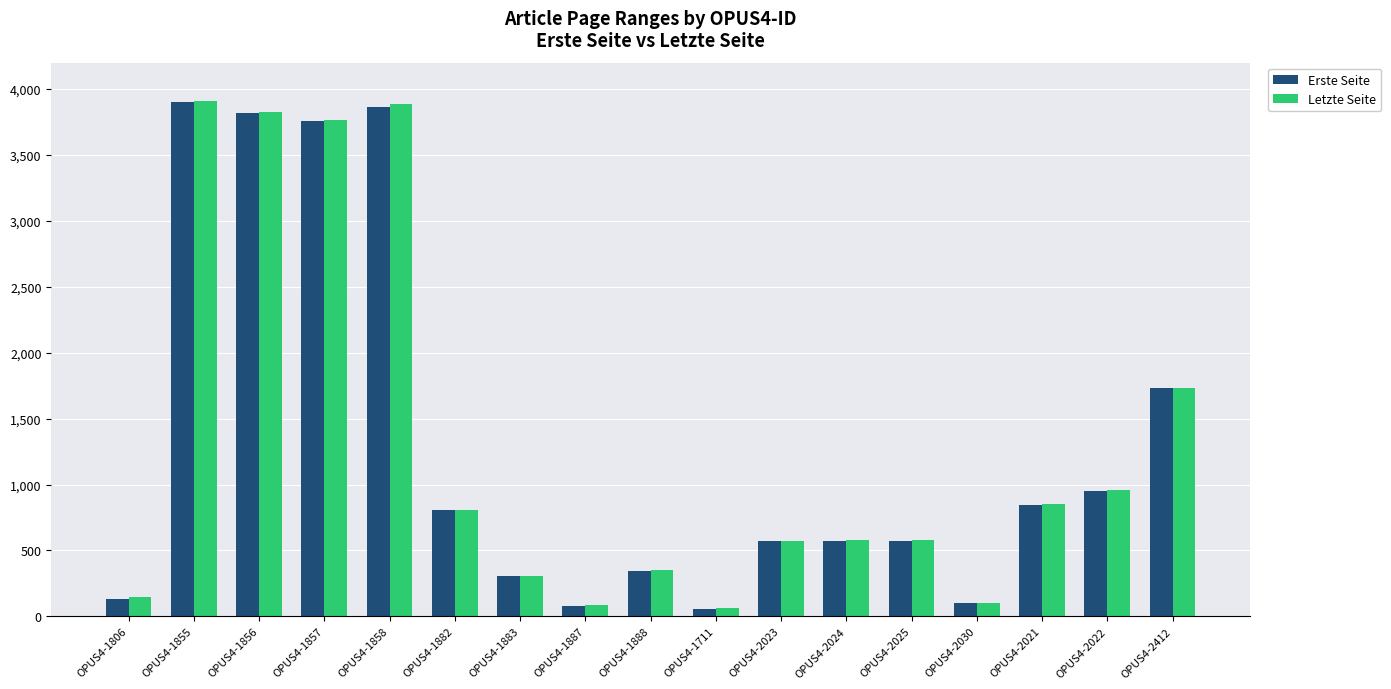

What is the minimum value shown in the chart?

55